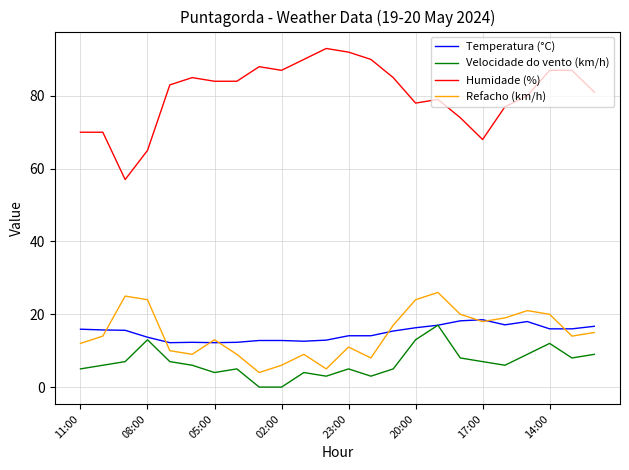

Which series has the largest total across all categories?

Humidade (%)